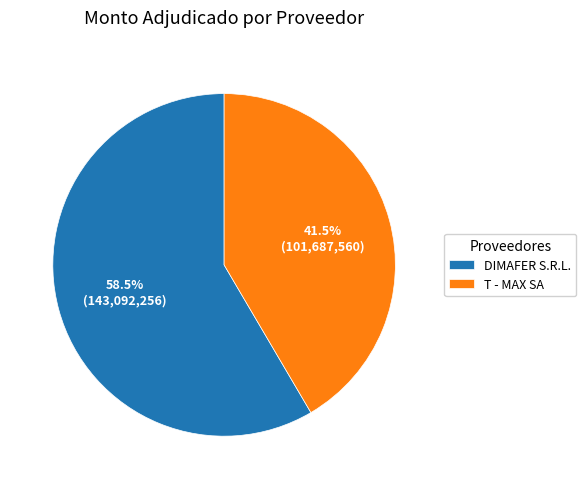

To the nearest percent, what is the average slice percentage?

50%